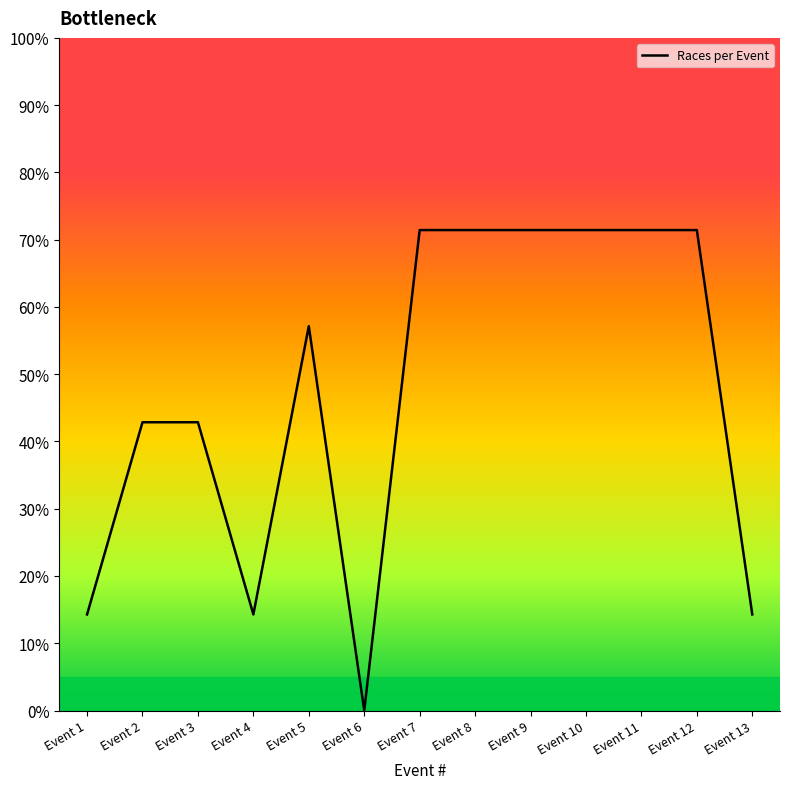

How many lines are shown in the chart?

1